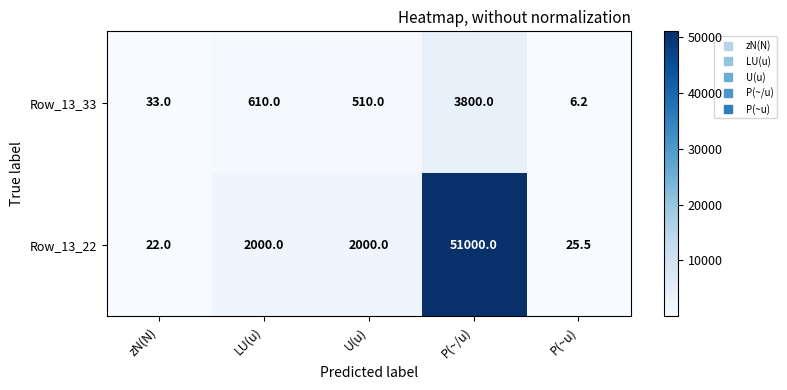

Reading right to left, transcribe all the data shown in this chart.

Row_13_33: P(~u)=6.2	P(~/u)=3800.0	U(u)=510.0	LU(u)=610.0	zN(N)=33.0
Row_13_22: P(~u)=25.5	P(~/u)=51000.0	U(u)=2000.0	LU(u)=2000.0	zN(N)=22.0